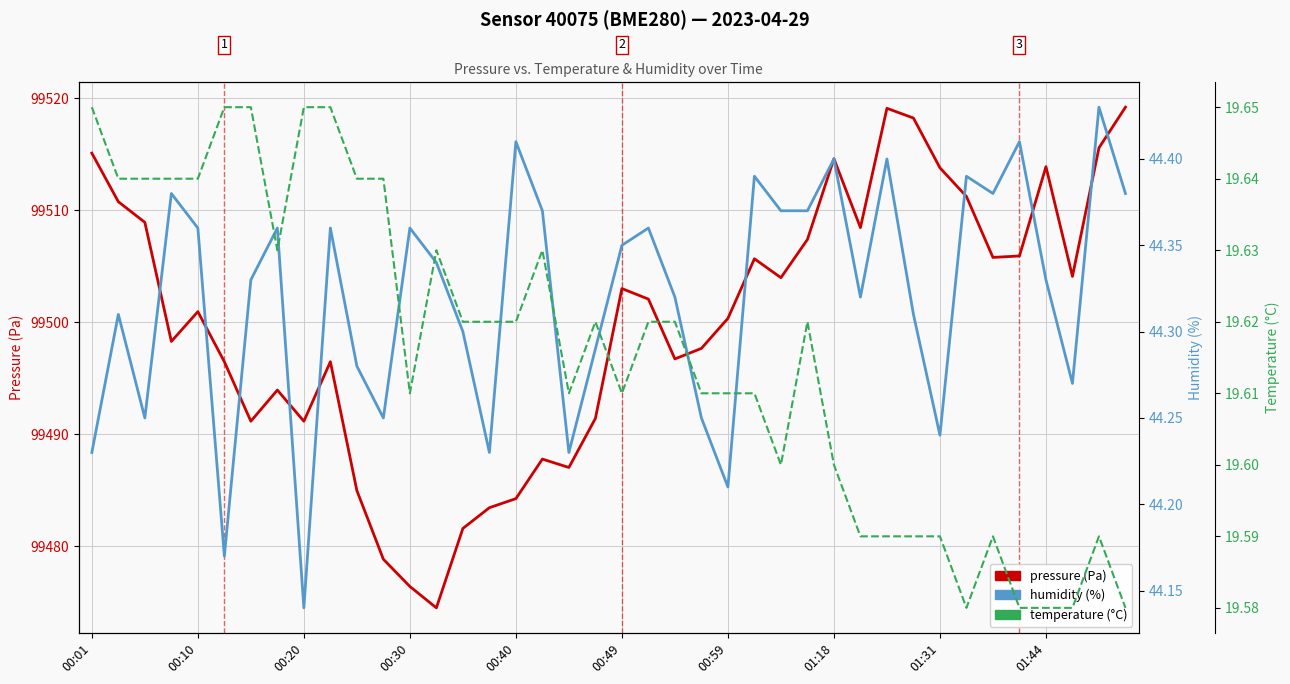

Count the temperature values in the range 19 to 20.

40